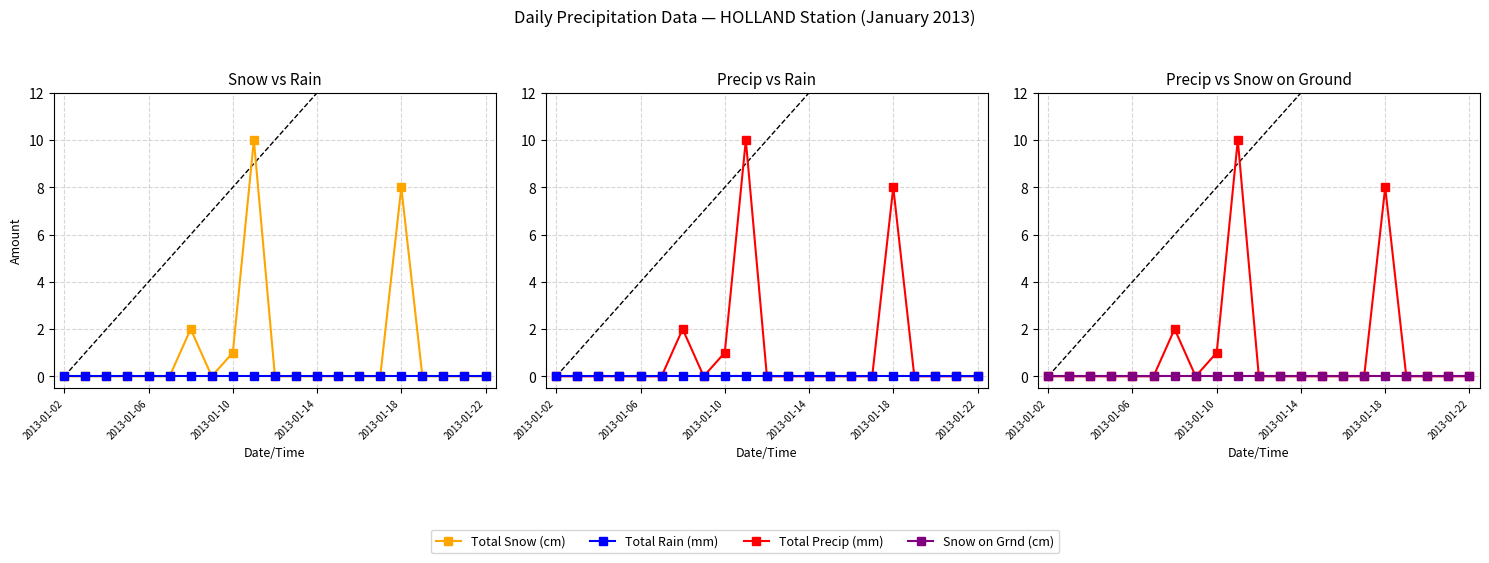

True or false: Total Precip (mm) has more than 1 interior local peaks.

True